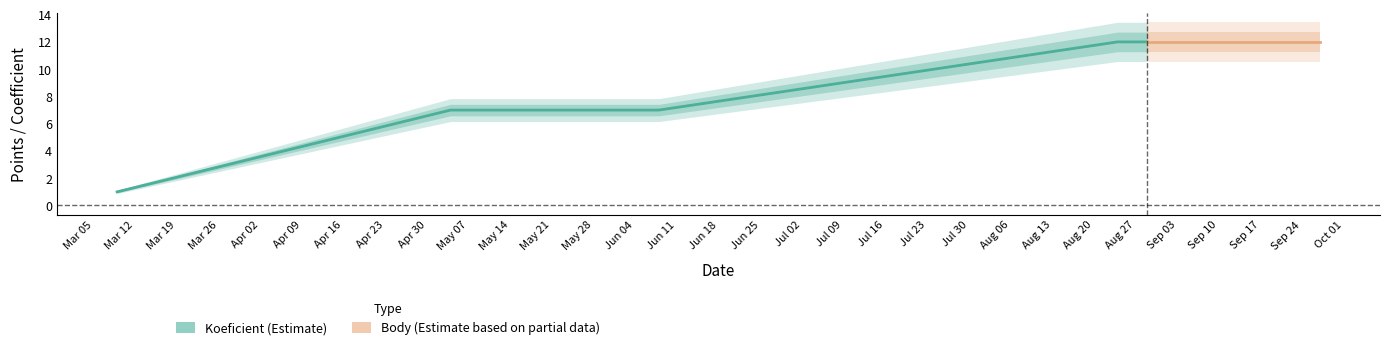

Which series has the largest total across all categories?

Koeficient